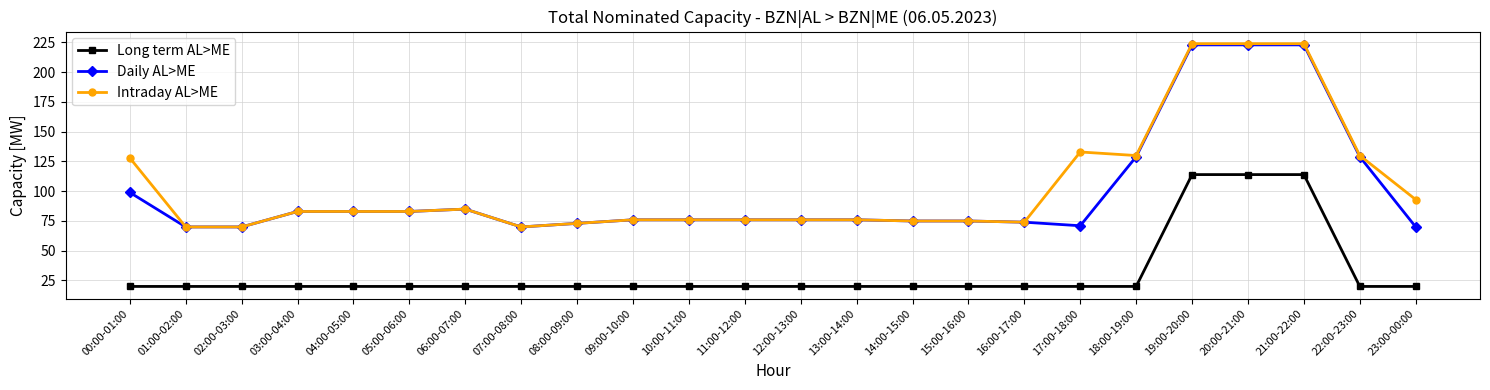

Is the value of Daily AL>ME at 11:00-12:00 greater than the value of Intraday AL>ME at 00:00-01:00?

No